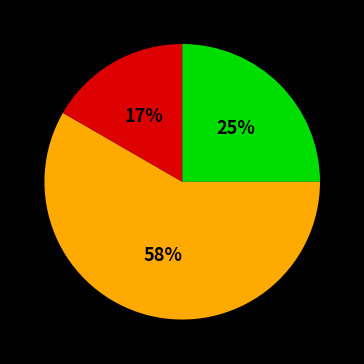

To the nearest percent, what is the average slice percentage?

33%